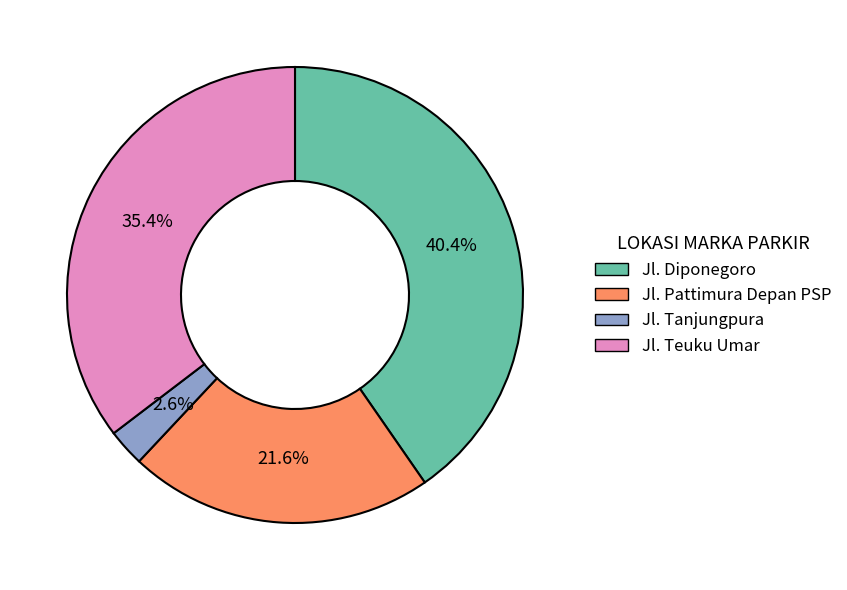

Which category has the biggest portion of the pie?

Jl. Diponegoro